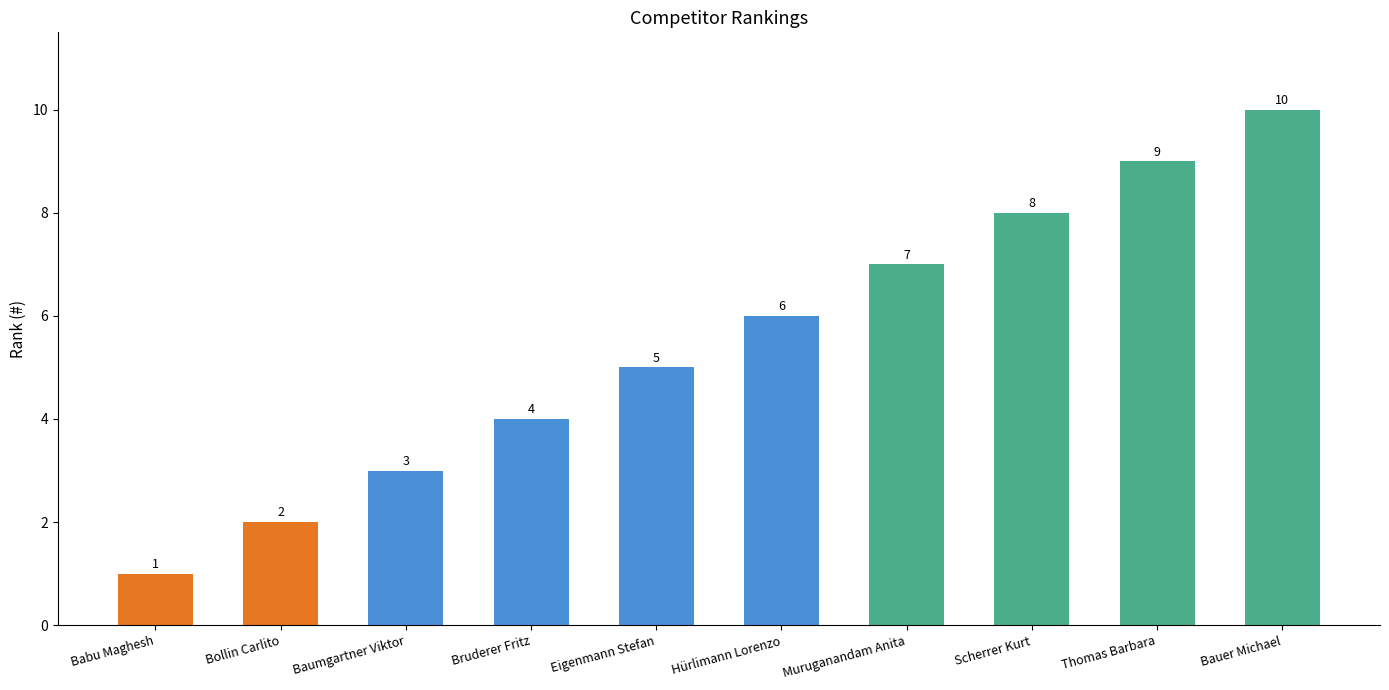

At which category does the chart reach its peak across all series?

Bauer Michael